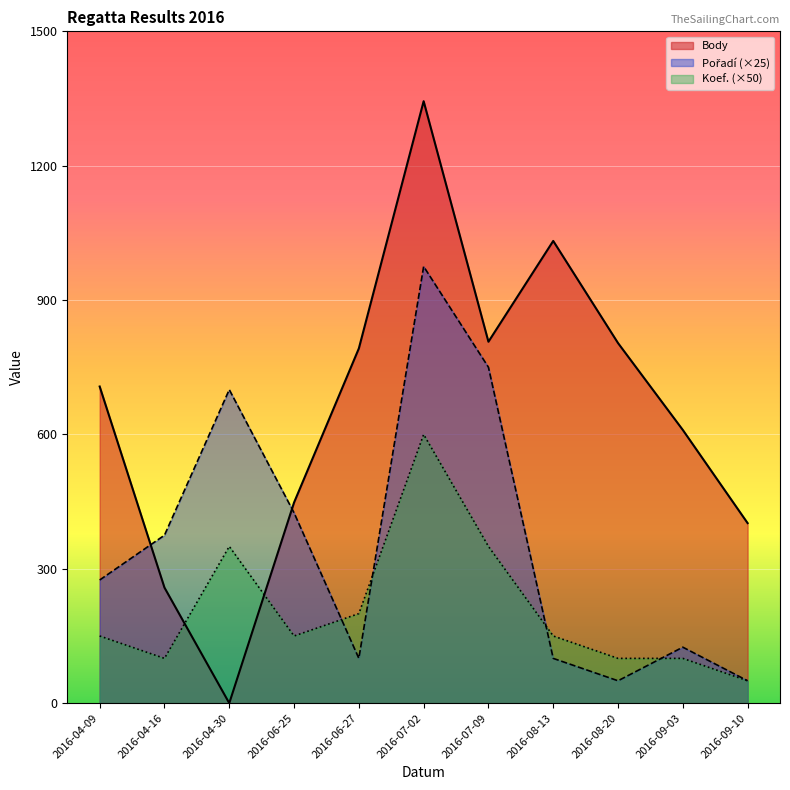

Which category has the highest value in the Body series?

2016-07-02